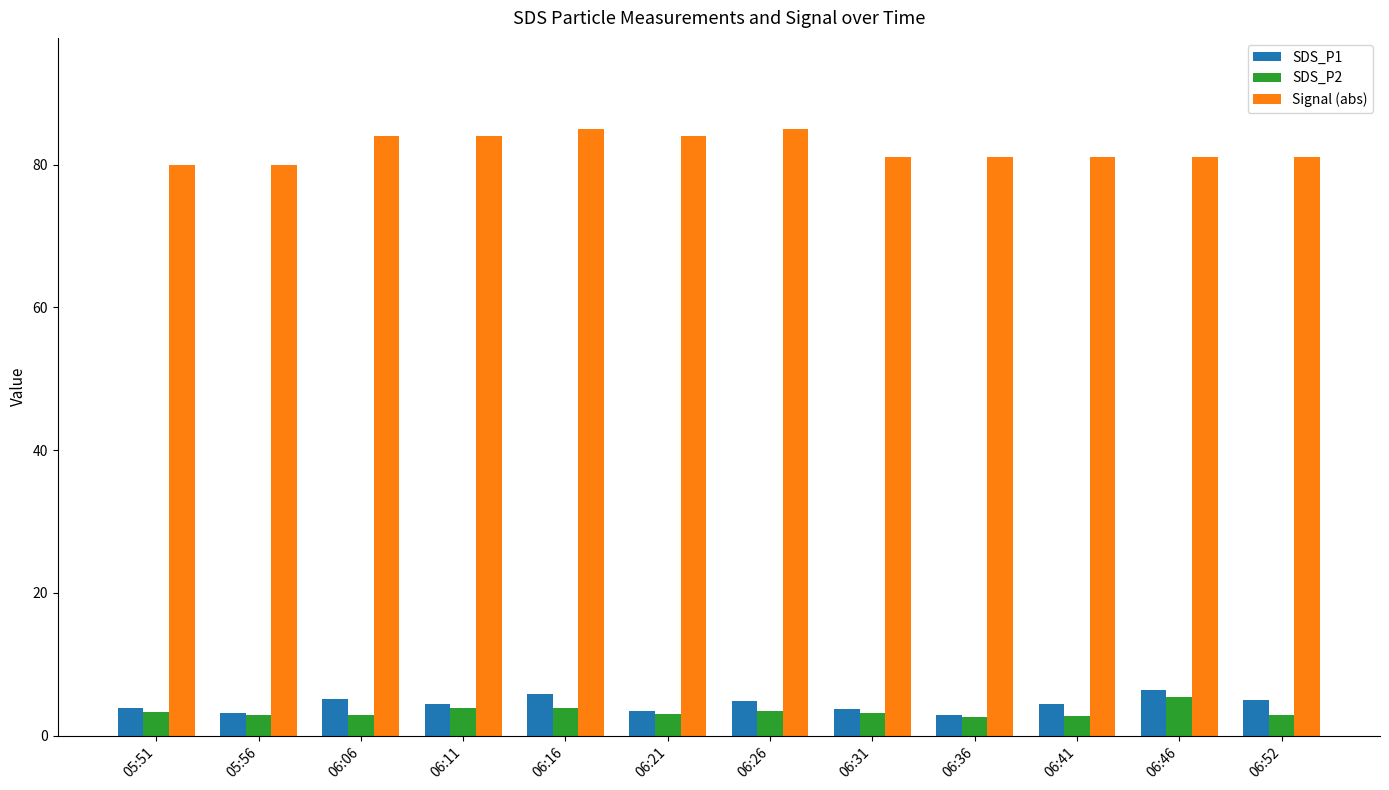

Which series has the largest total across all categories?

Signal (abs)